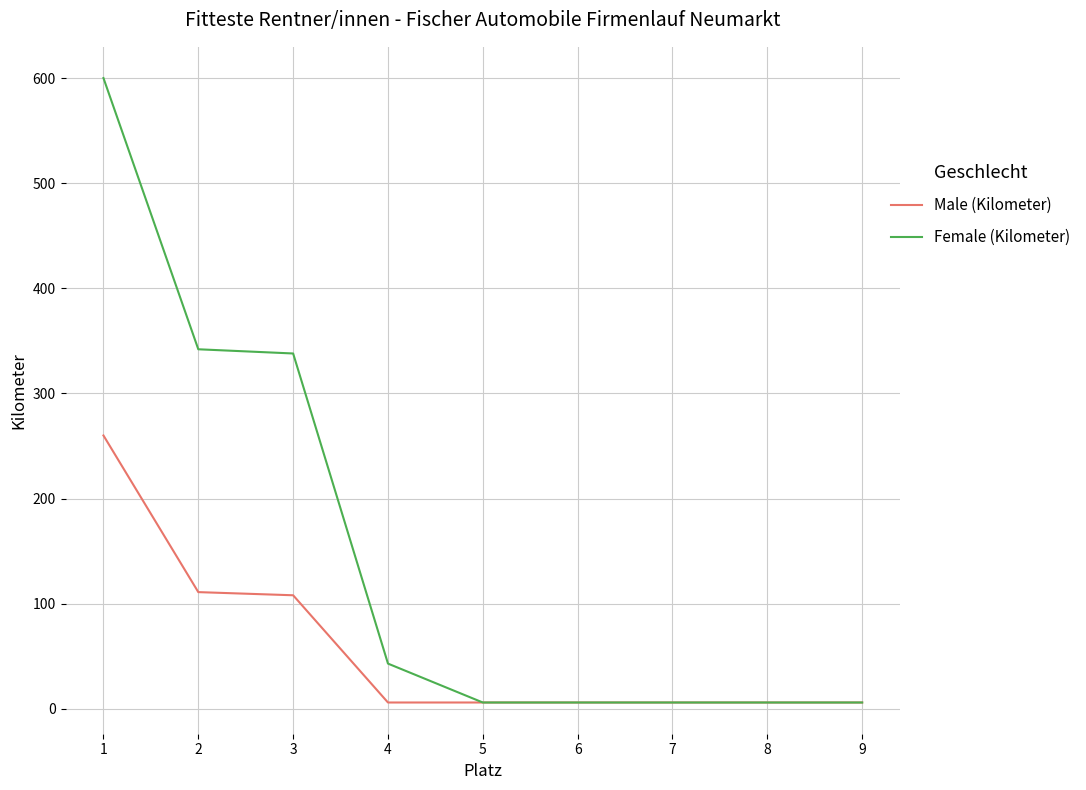

Is the value of Female (Kilometer) at 1 greater than the value of Male (Kilometer) at 6?

Yes